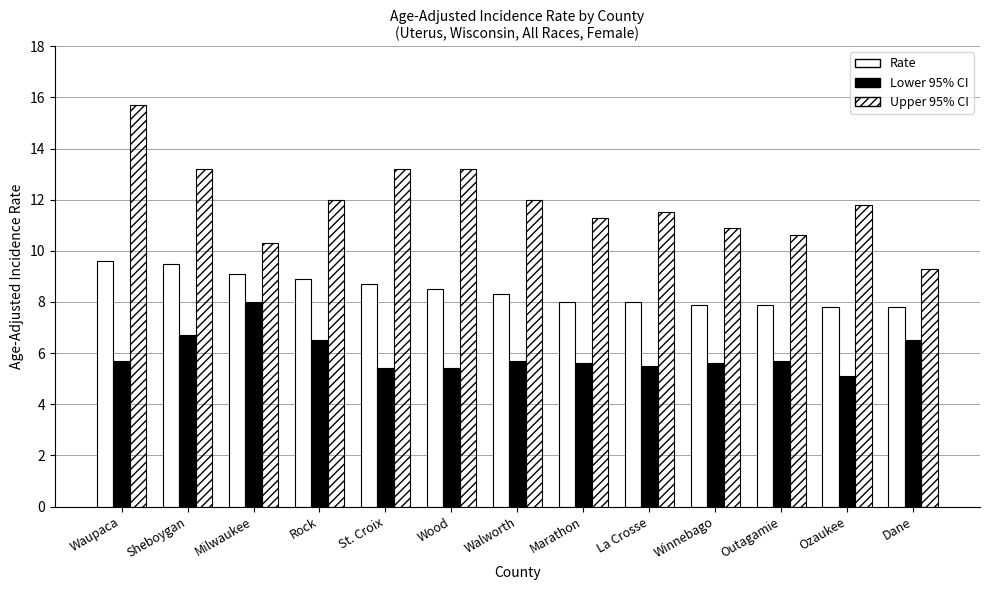

At which category is the sum across all series the highest?

Waupaca